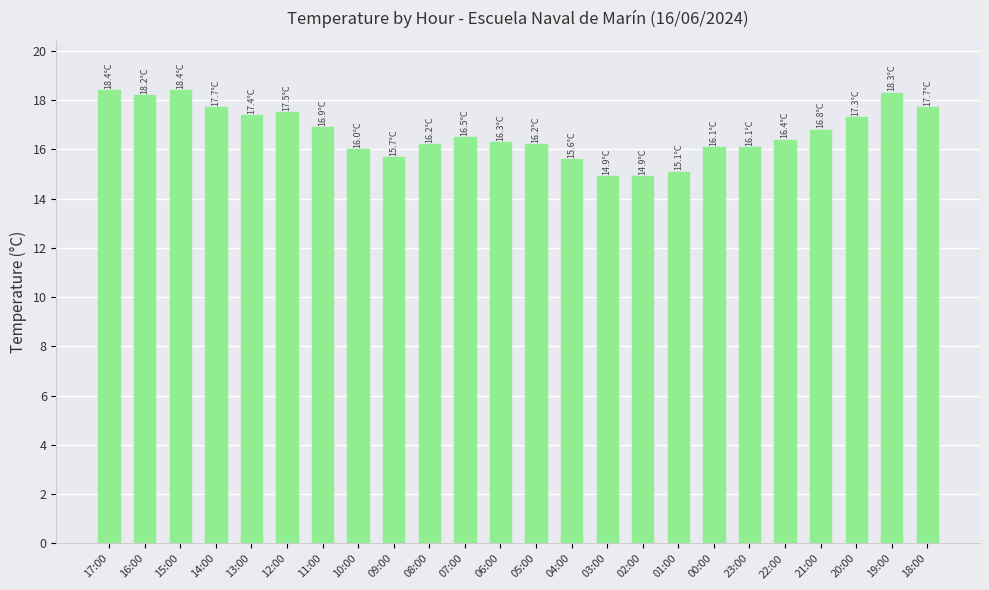

Reading right to left, what are all the values shown in this chart?

17.7	18.3	17.3	16.8	16.4	16.1	16.1	15.1	14.9	14.9	15.6	16.2	16.3	16.5	16.2	15.7	16.0	16.9	17.5	17.4	17.7	18.4	18.2	18.4